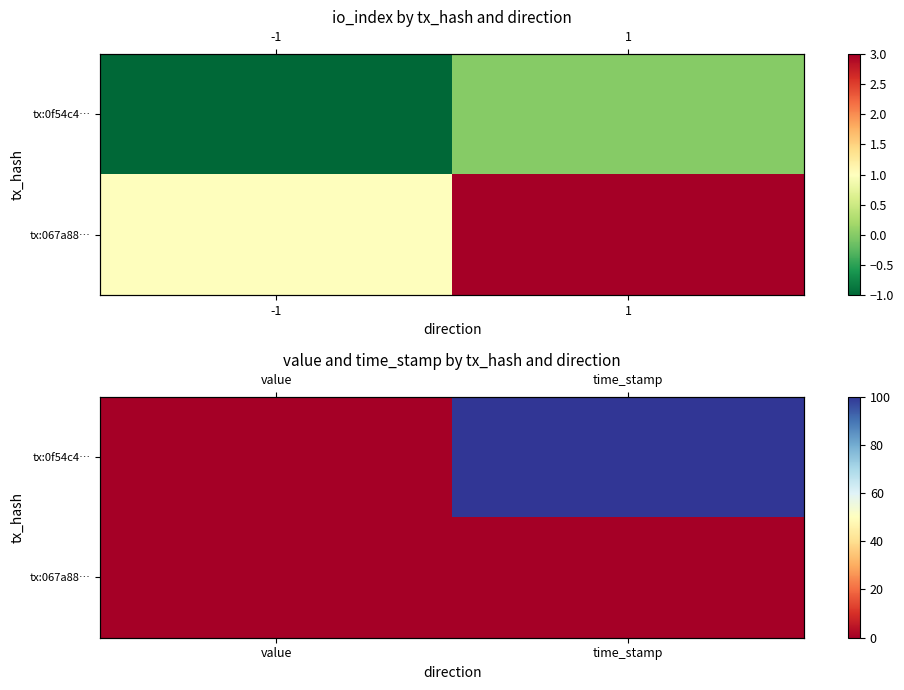

Which series has the largest total across all categories?

tx:0f54c4…